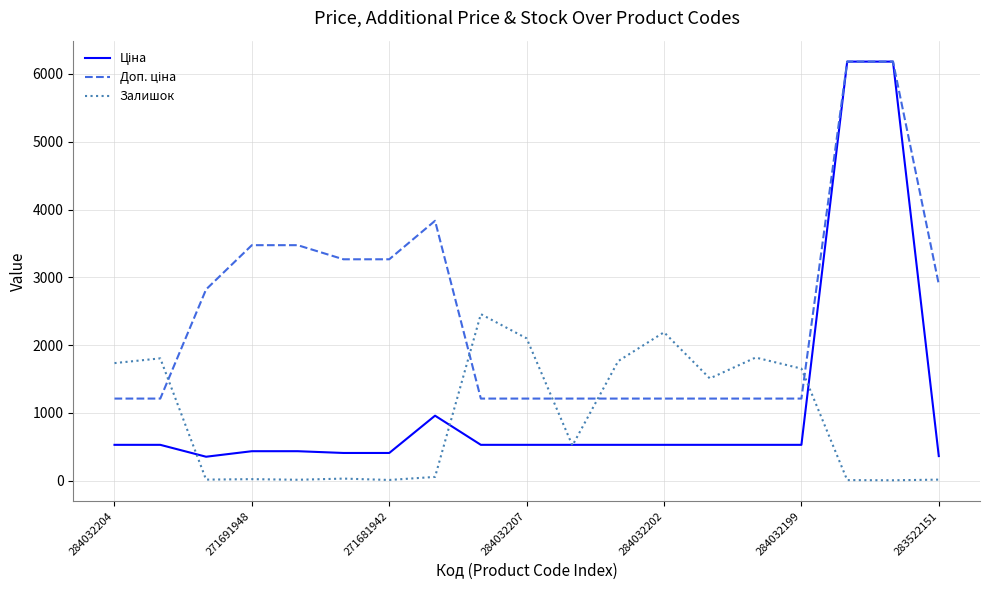

What is the greatest value displayed?

6182.6